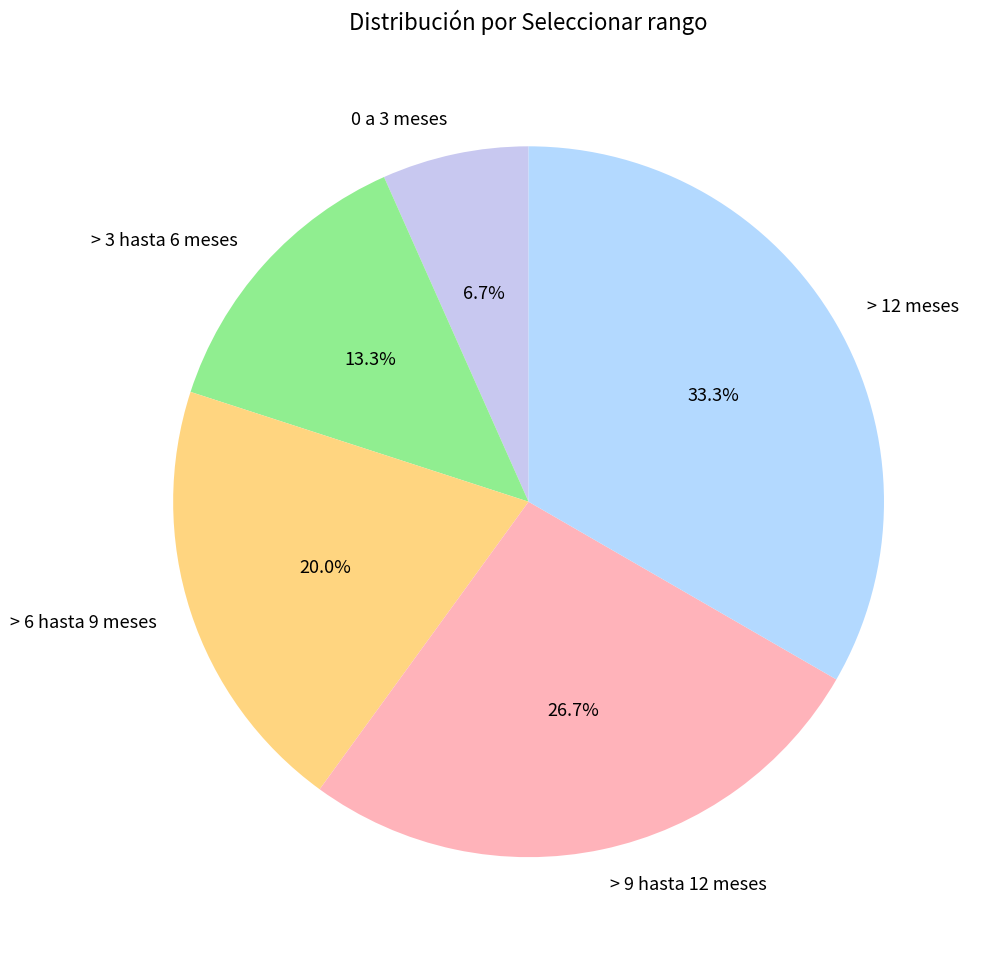

What percentage is NOT represented by 0 a 3 meses?

93.3%